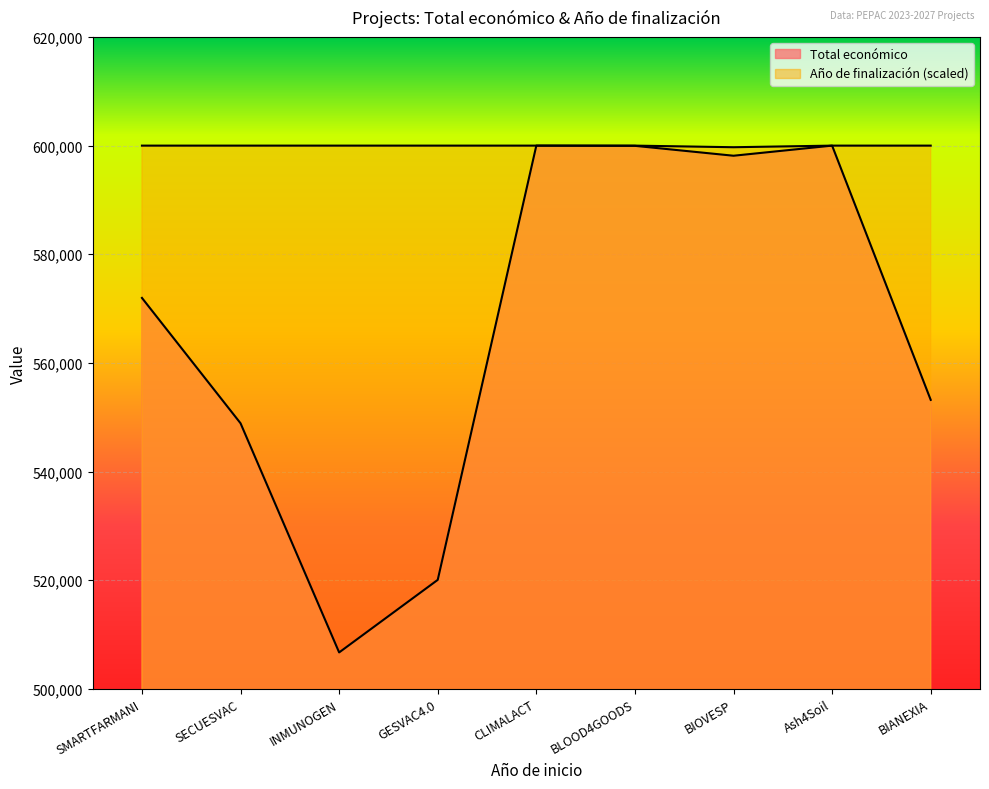

Which series has the widest spread of values?

Total económico